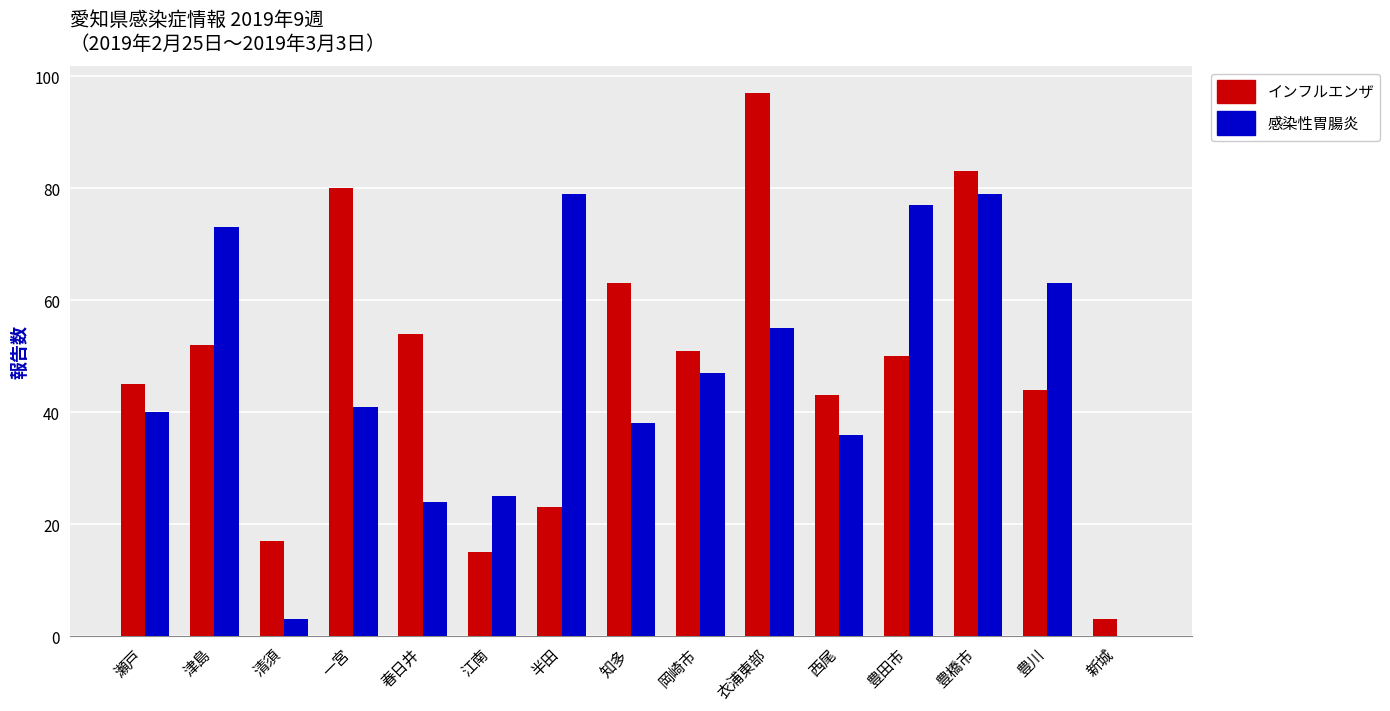

Reading right to left, extract all data points from this chart.

インフルエンザ: 3	44	83	50	43	97	51	63	23	15	54	80	17	52	45
感染性胃腸炎: 0	63	79	77	36	55	47	38	79	25	24	41	3	73	40